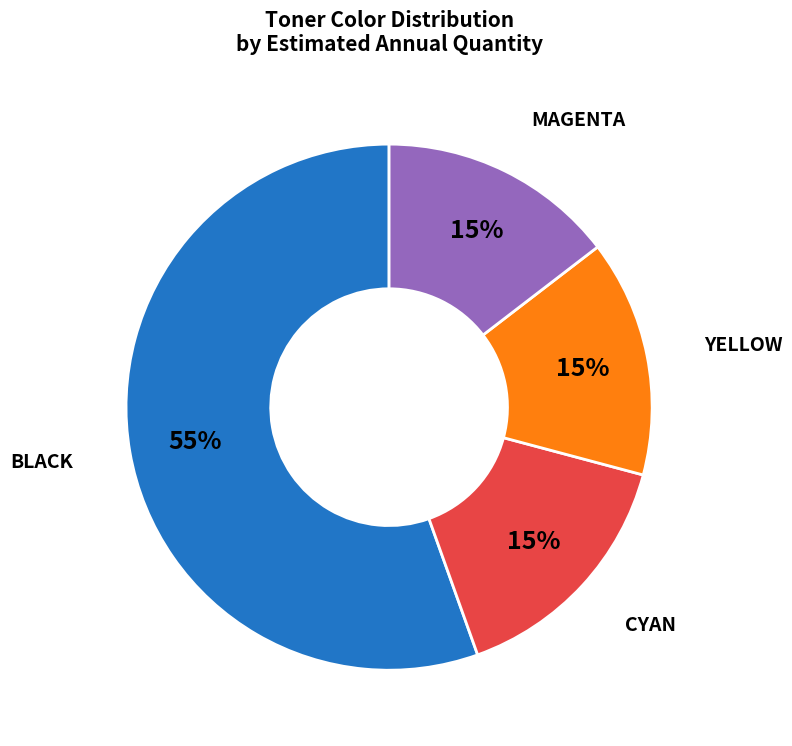

Does any single category account for the majority?

Yes